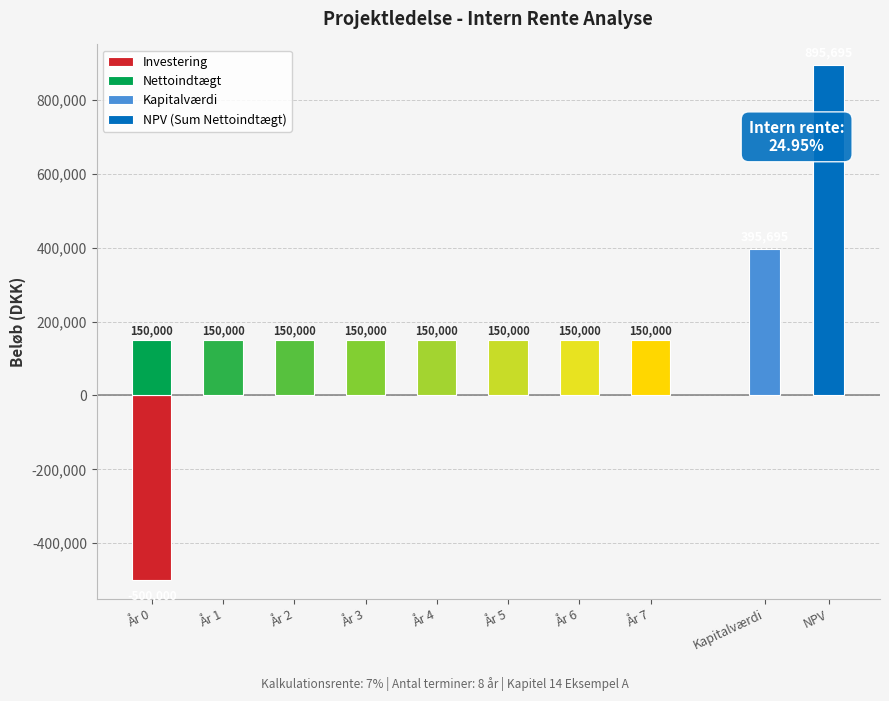

How many values are below 0?

1